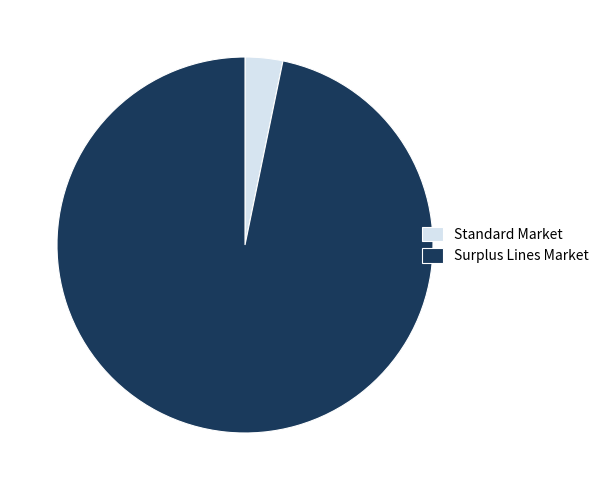

How many segments does this pie chart have?

2